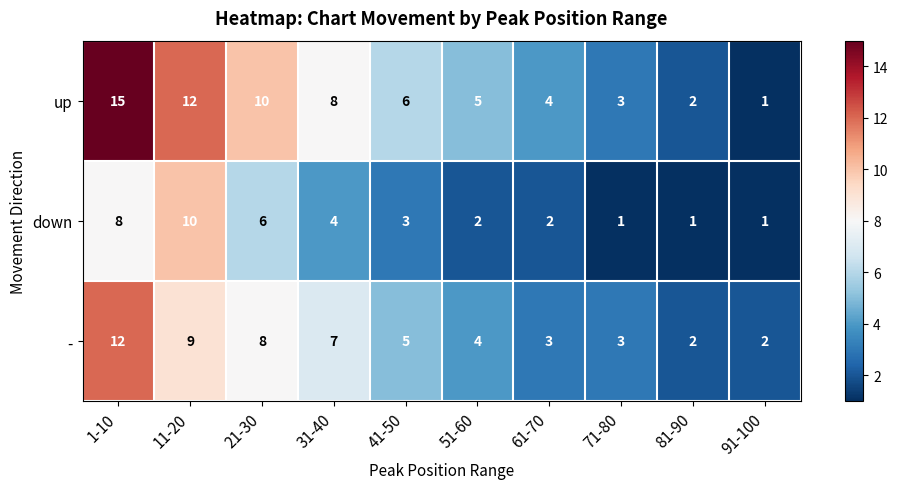

At which label does - first exceed 5?

1-10